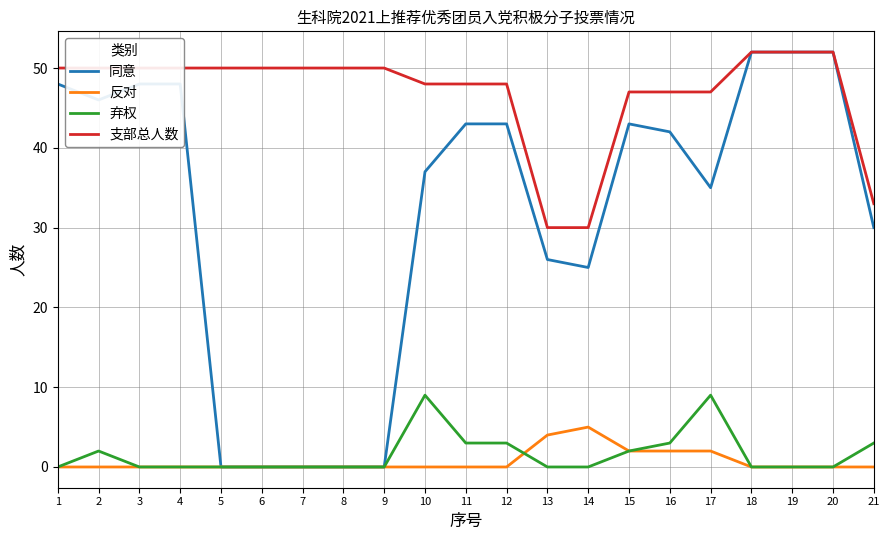

What is the approximate value of 同意 at 20, to the nearest 5?

50